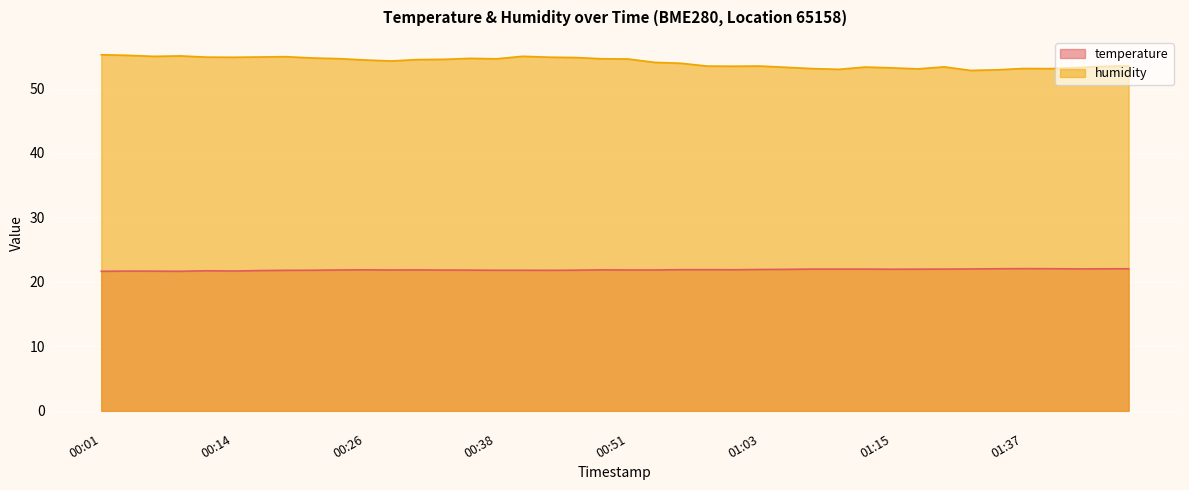

True or false: humidity has more than 1 points higher than both neighbors.

True